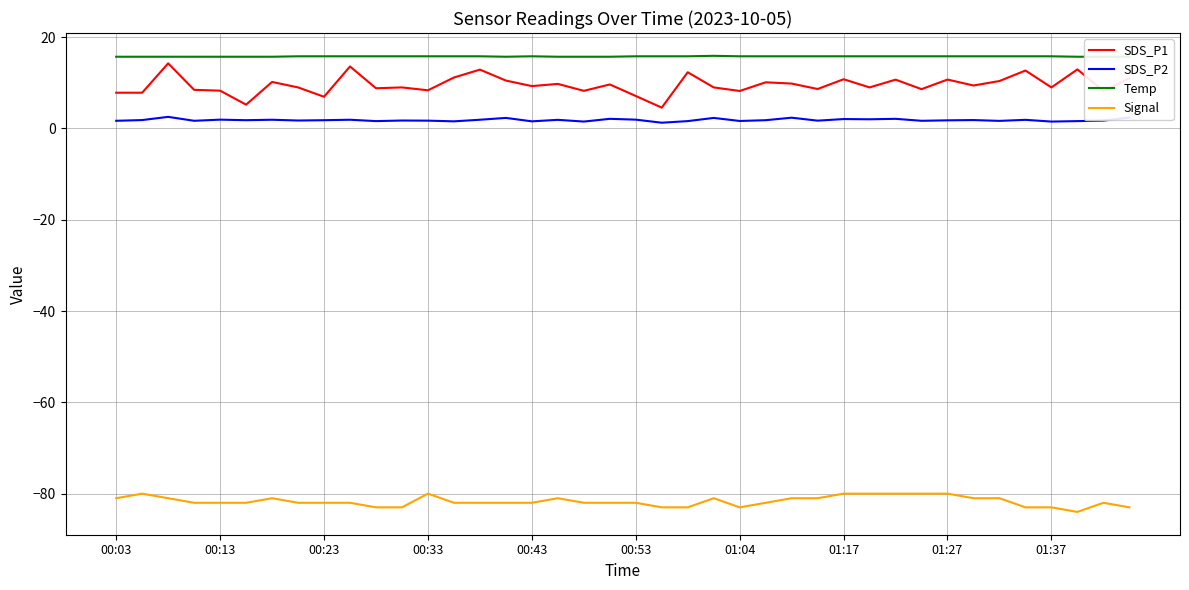

True or false: SDS_P1 and SDS_P2 intersect in this chart.

False